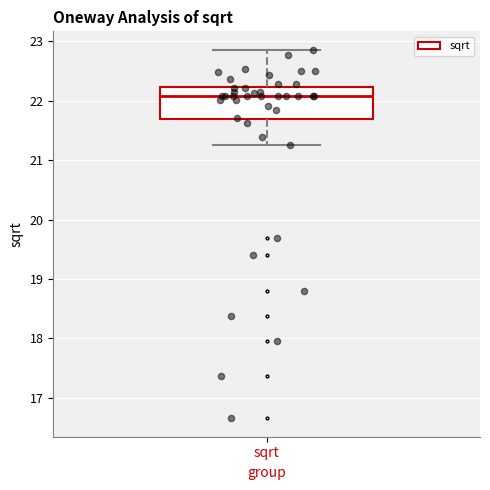

Read this box plot against the y-axis: the position of the median line, the range covered by the box, and the ends of both whiskers. The values are not printed on the chart, so give them approximately, as read against the axis.

median 22.1, box 21.7 to 22.2, whiskers 21.2 to 22.9